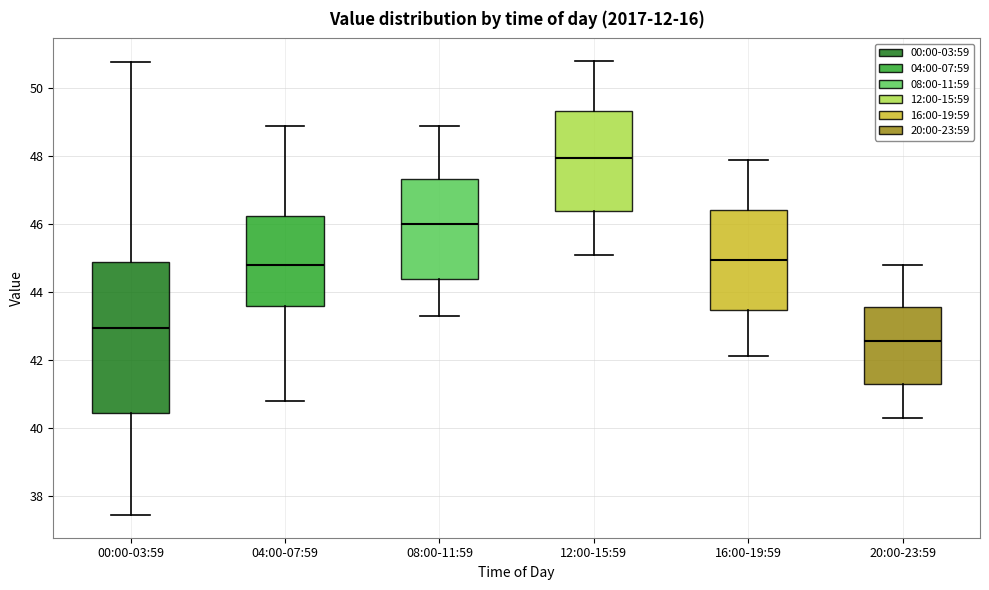

Comparing the boxes themselves (not the whiskers), which one is the tallest?

00:00-03:59